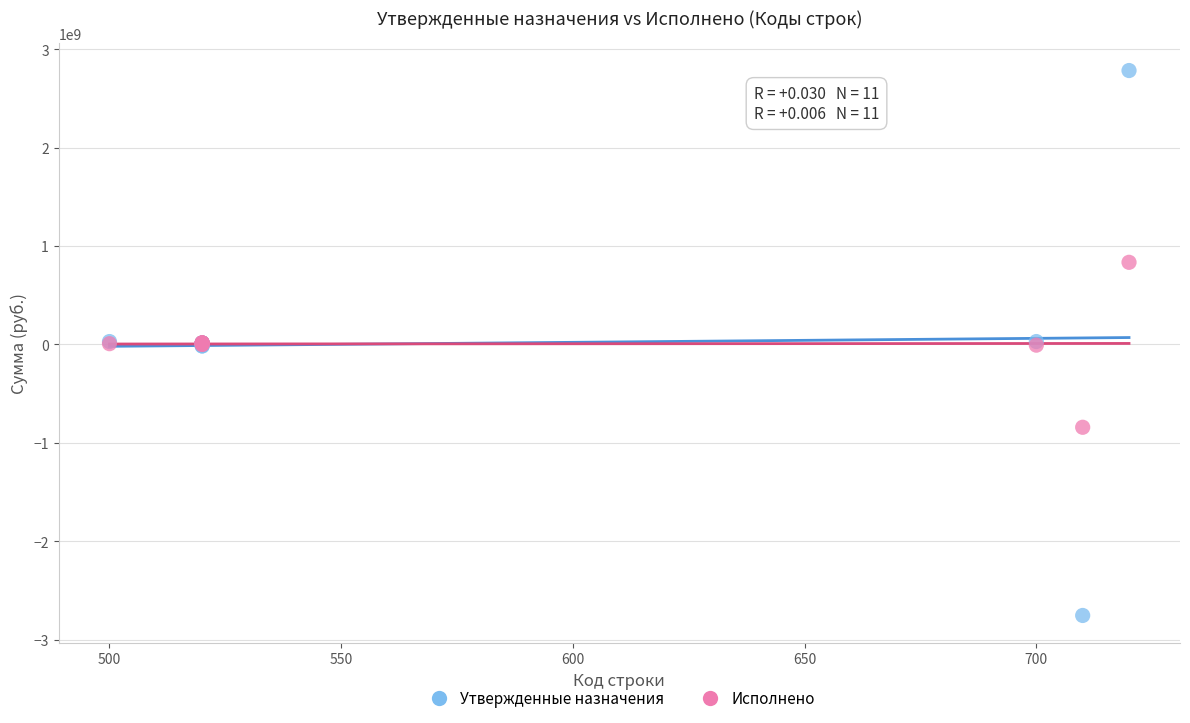

Which series has the largest Y range (max minus min)?

Утвержденные назначения